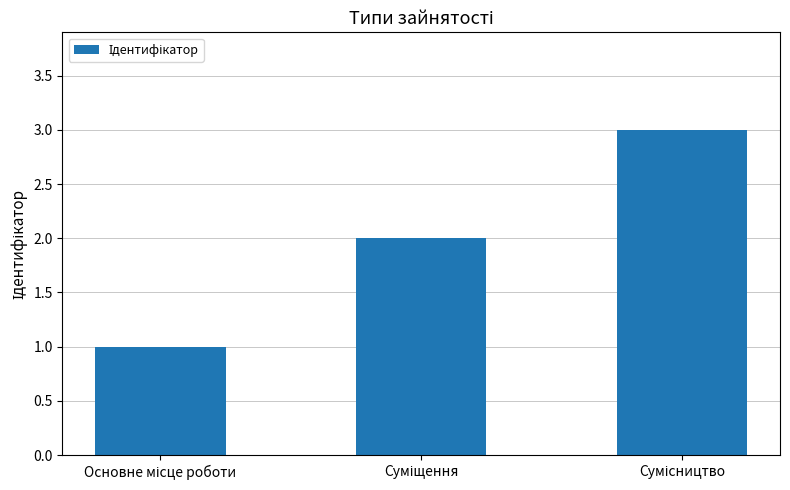

What is the sum of all values?

6